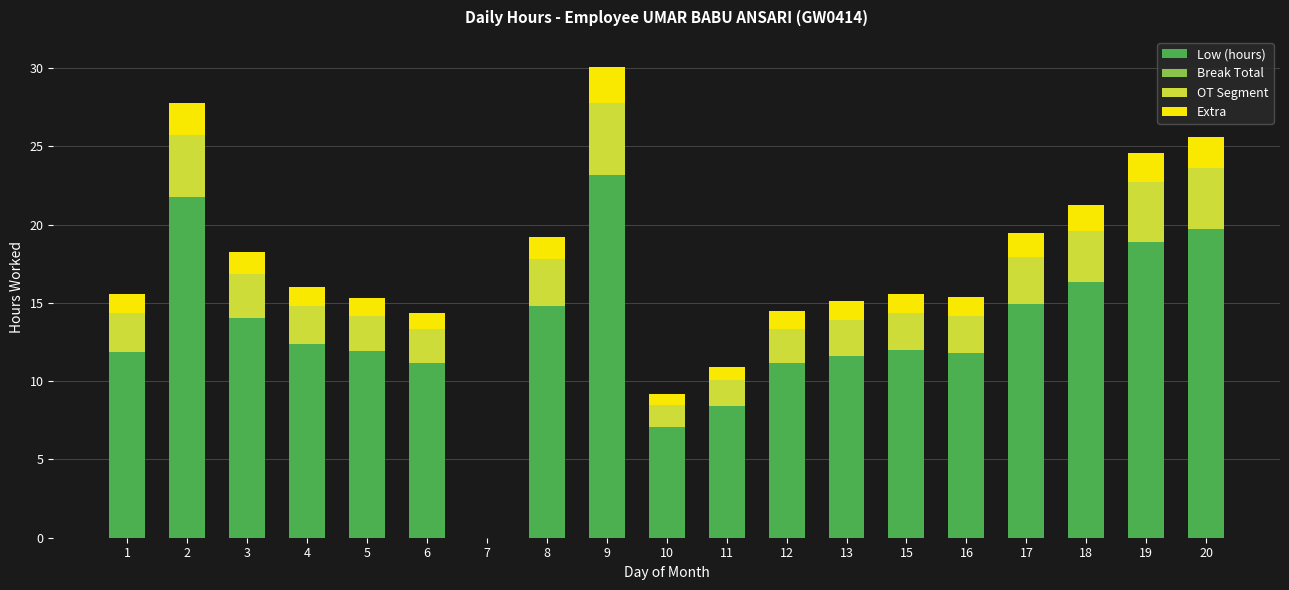

Is it true that Low (hours) equals 23.2 at 9?

True